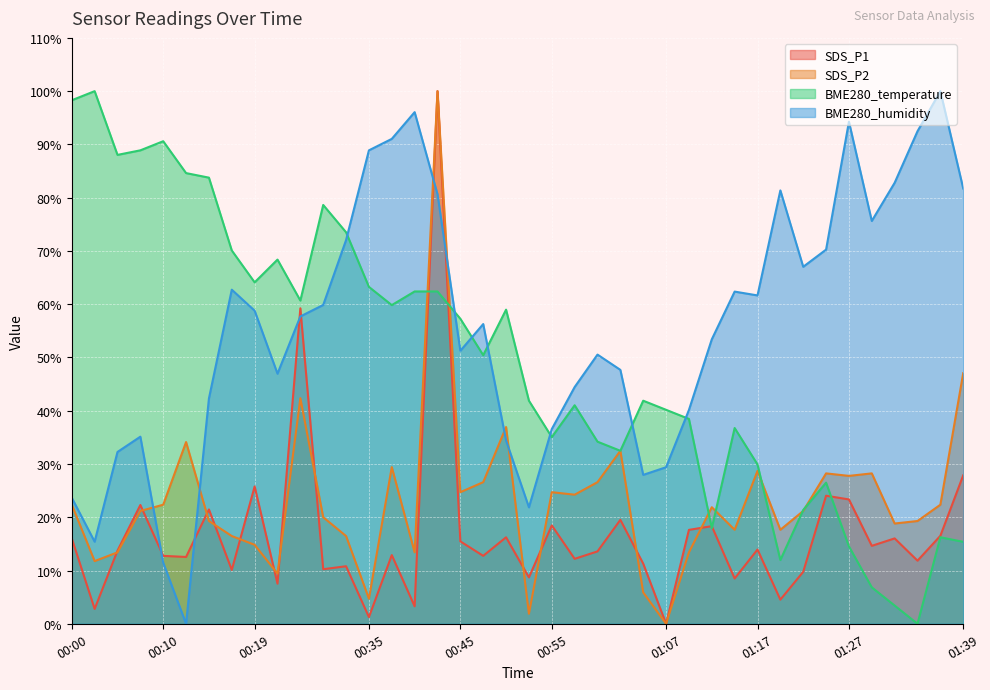

Where does the BME280_humidity series first go above 57?

00:17